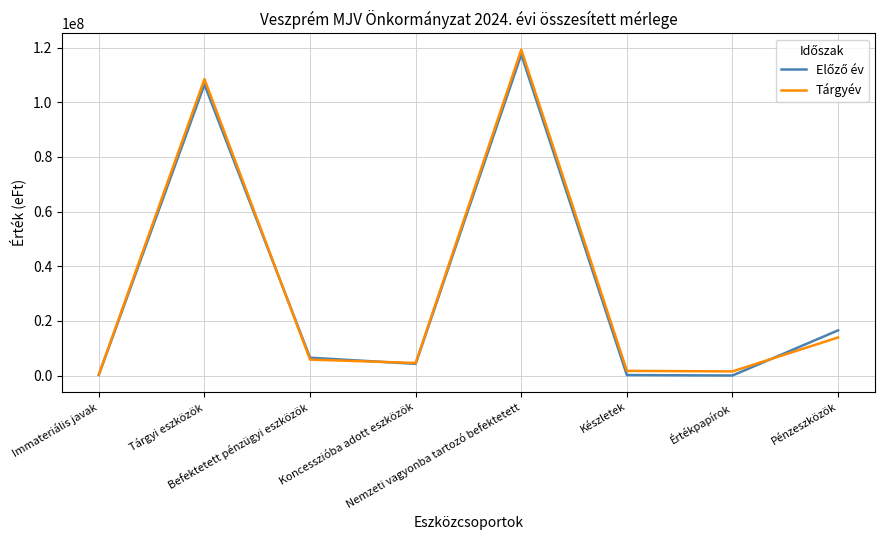

Which series has the largest range (max minus min)?

Tárgyév